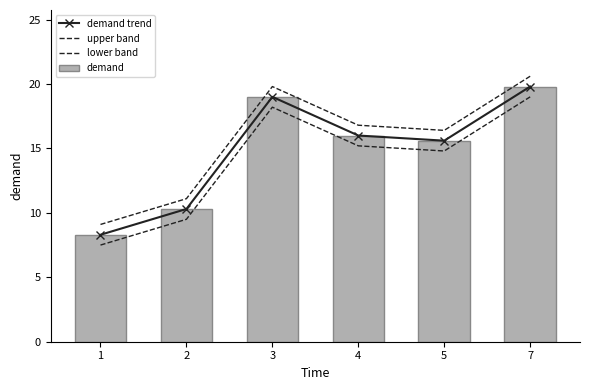

True or false: upper band has a value of 5.6 at 2.

False